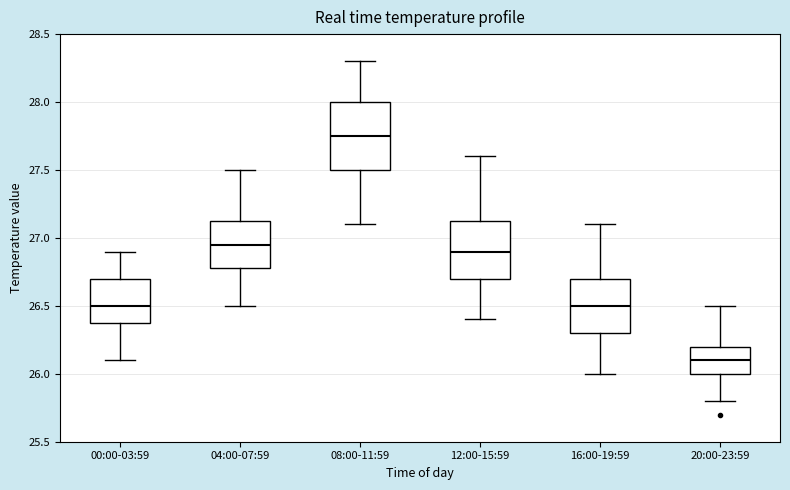

Reading left to right, read every box against the y-axis: the position of its median line, the range the box covers, and the ends of its whiskers. The values are not printed on the chart, so give them approximately, as read against the axis.

00:00-03:59: median 26.50, box 26.40 to 26.70, whiskers 26.10 to 26.90
04:00-07:59: median 26.95, box 26.80 to 27.15, whiskers 26.50 to 27.50
08:00-11:59: median 27.75, box 27.50 to 28.00, whiskers 27.10 to 28.30
12:00-15:59: median 26.90, box 26.70 to 27.15, whiskers 26.40 to 27.60
16:00-19:59: median 26.50, box 26.30 to 26.70, whiskers 26.00 to 27.10
20:00-23:59: median 26.10, box 26.00 to 26.20, whiskers 25.80 to 26.50